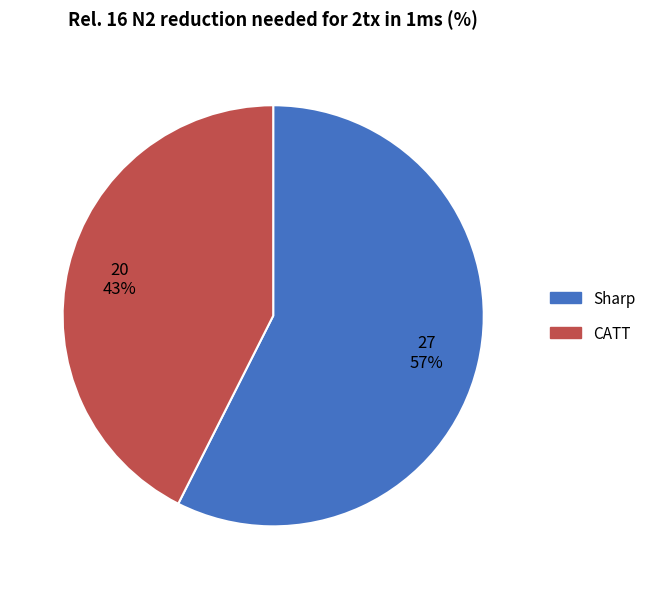

Combined, do Sharp and CATT account for over 50%?

Yes